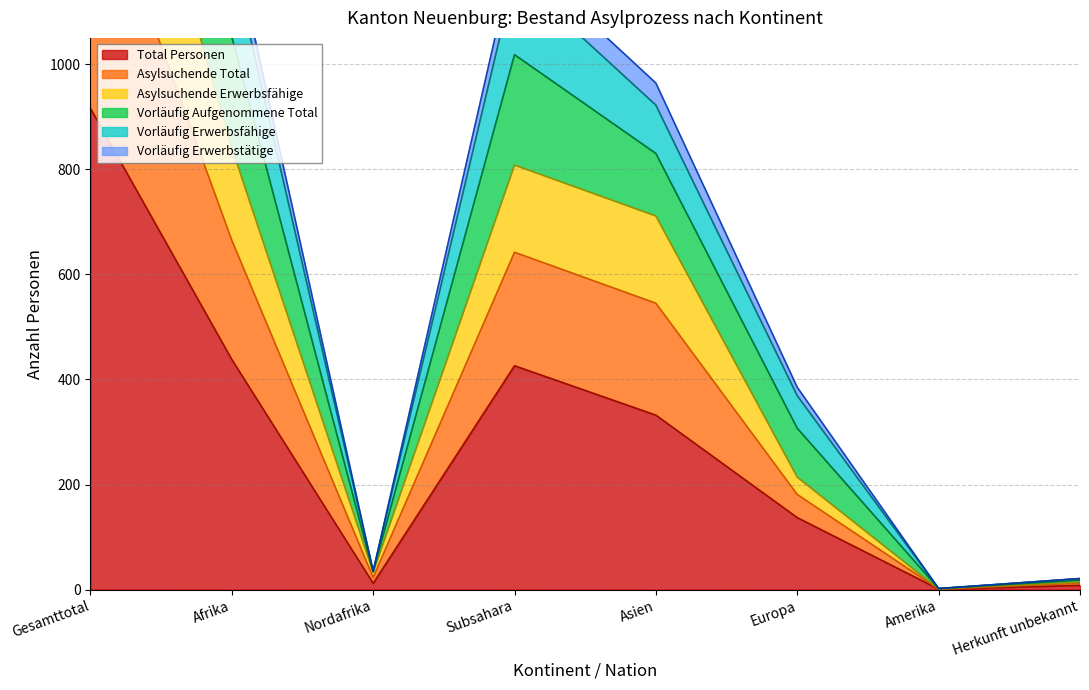

True or false: Vorläufig Aufgenommene Total has a value of 35 at Nordafrika.

True